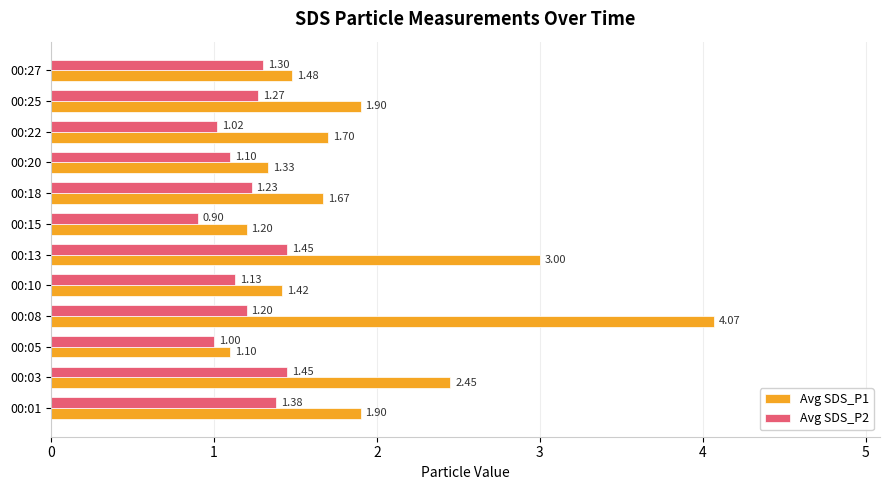

What is the sum of all Avg SDS_P2 values?

14.4